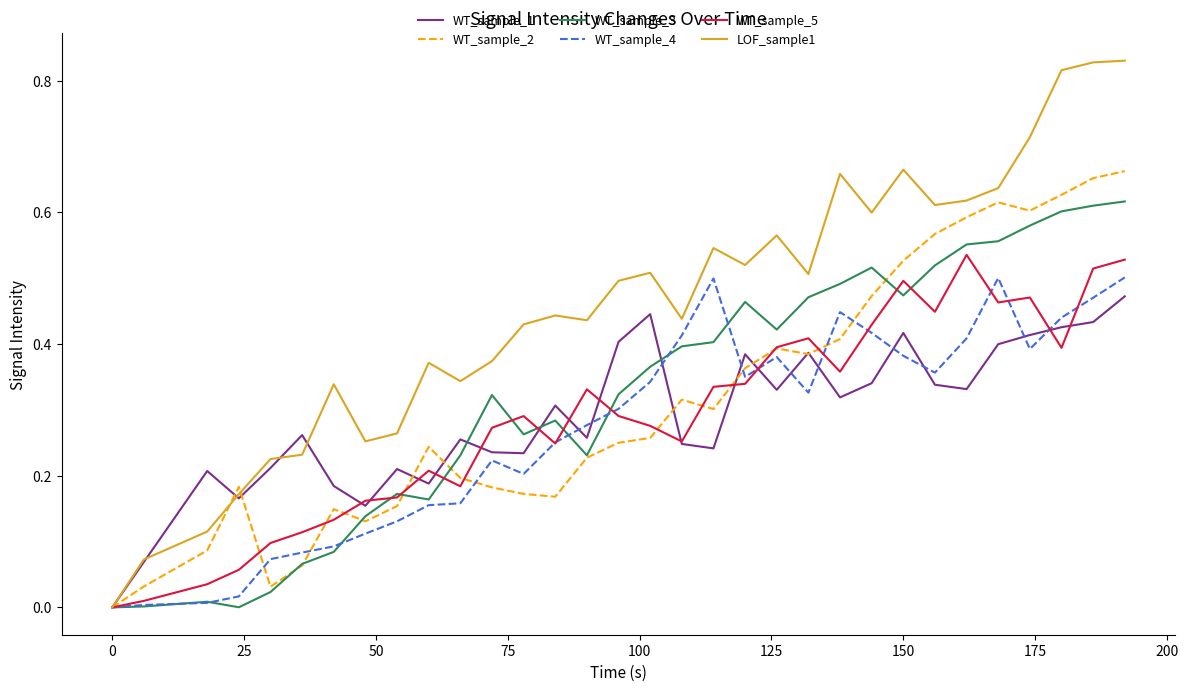

Which series has the largest total across all categories?

LOF_sample1